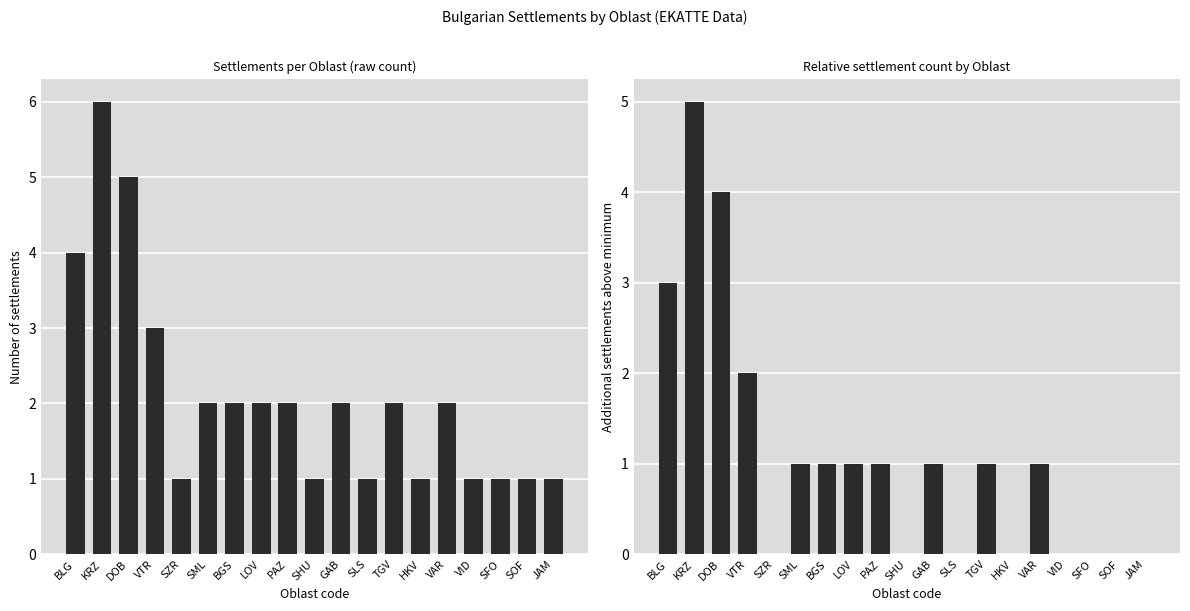

What is the maximum value shown in the chart?

6